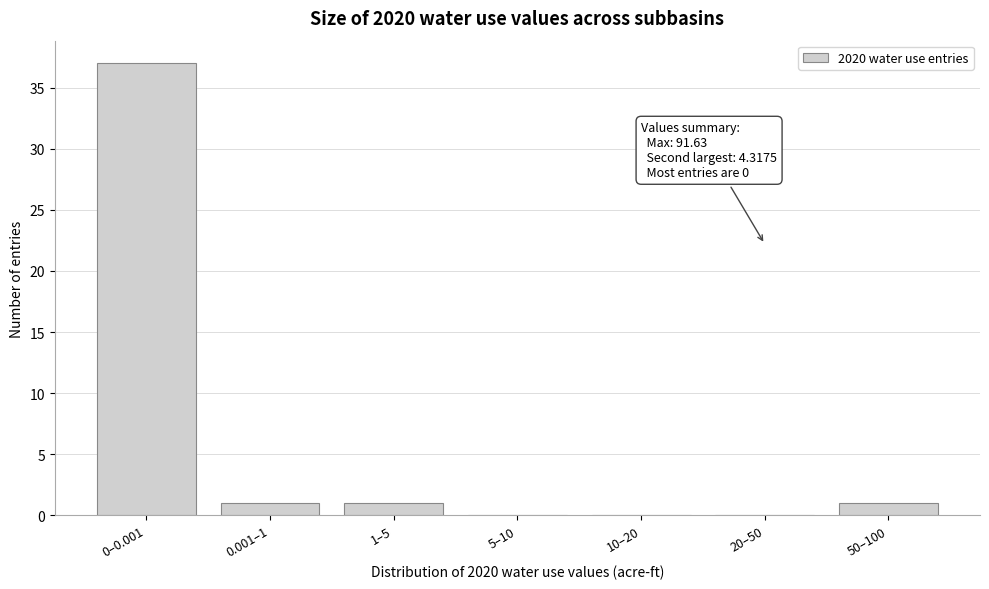

Reading left to right, list all the values displayed in this chart.

0–0.001=37	0.001–1=1	1–5=1	5–10=0	10–20=0	20–50=0	50–100=1